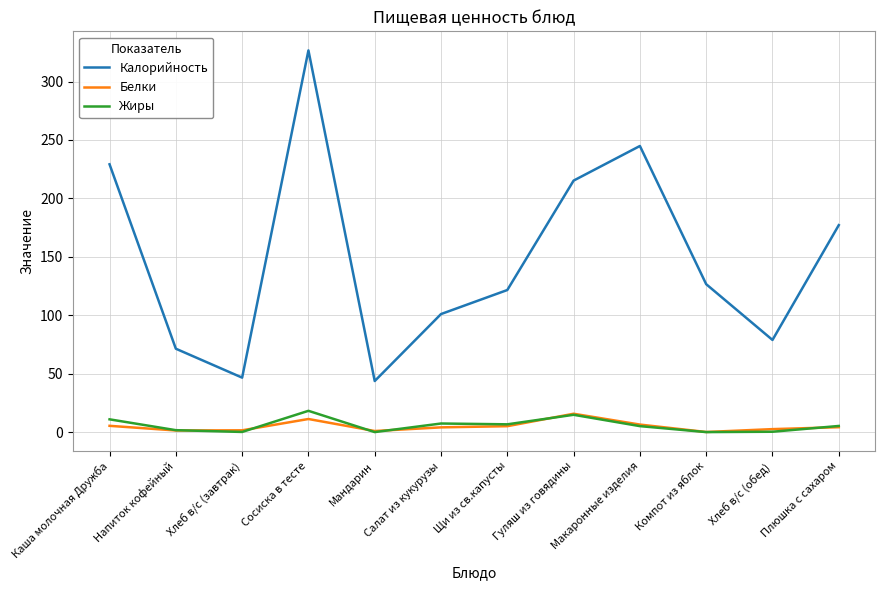

At which category is the sum across all series the highest?

Сосиска в тесте